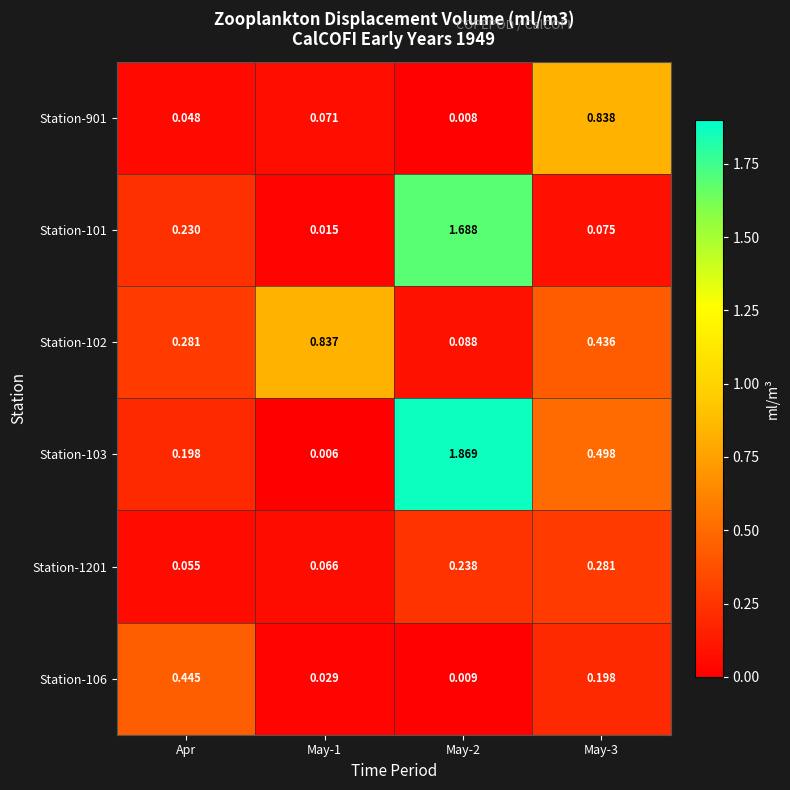

Is the value of Station-106 at May-3 greater than the value of Station-1201 at May-2?

No